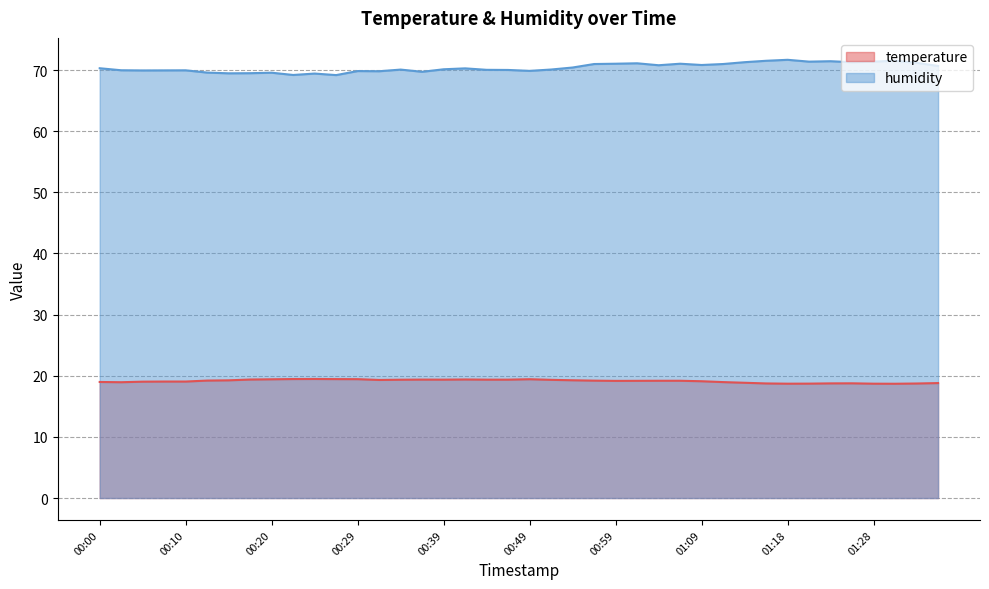

At 01:09, list the series in order from smallest to largest.

temperature, humidity